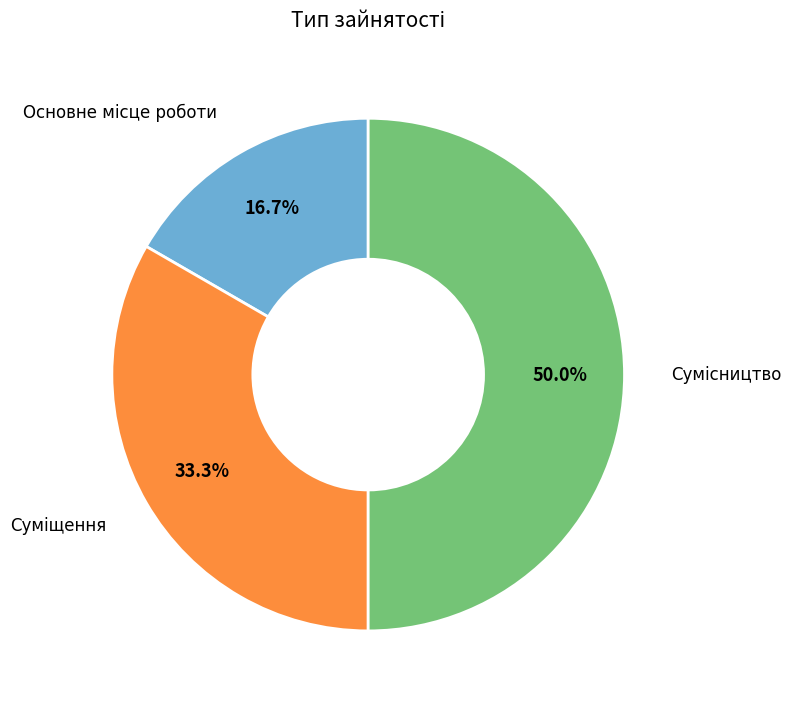

Rank the categories by value from highest to lowest.

Сумісництво, Суміщення, Основне місце роботи